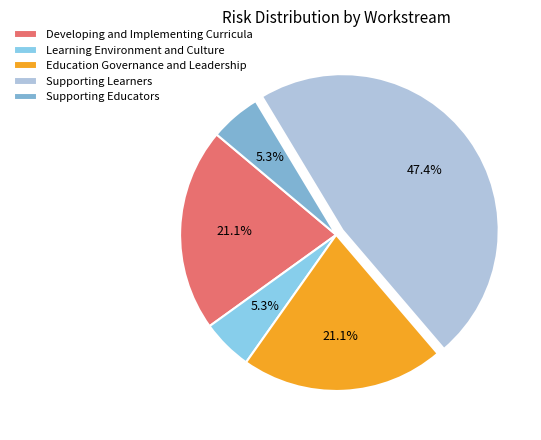

What percentage is NOT represented by Learning Environment and Culture?

94.7%